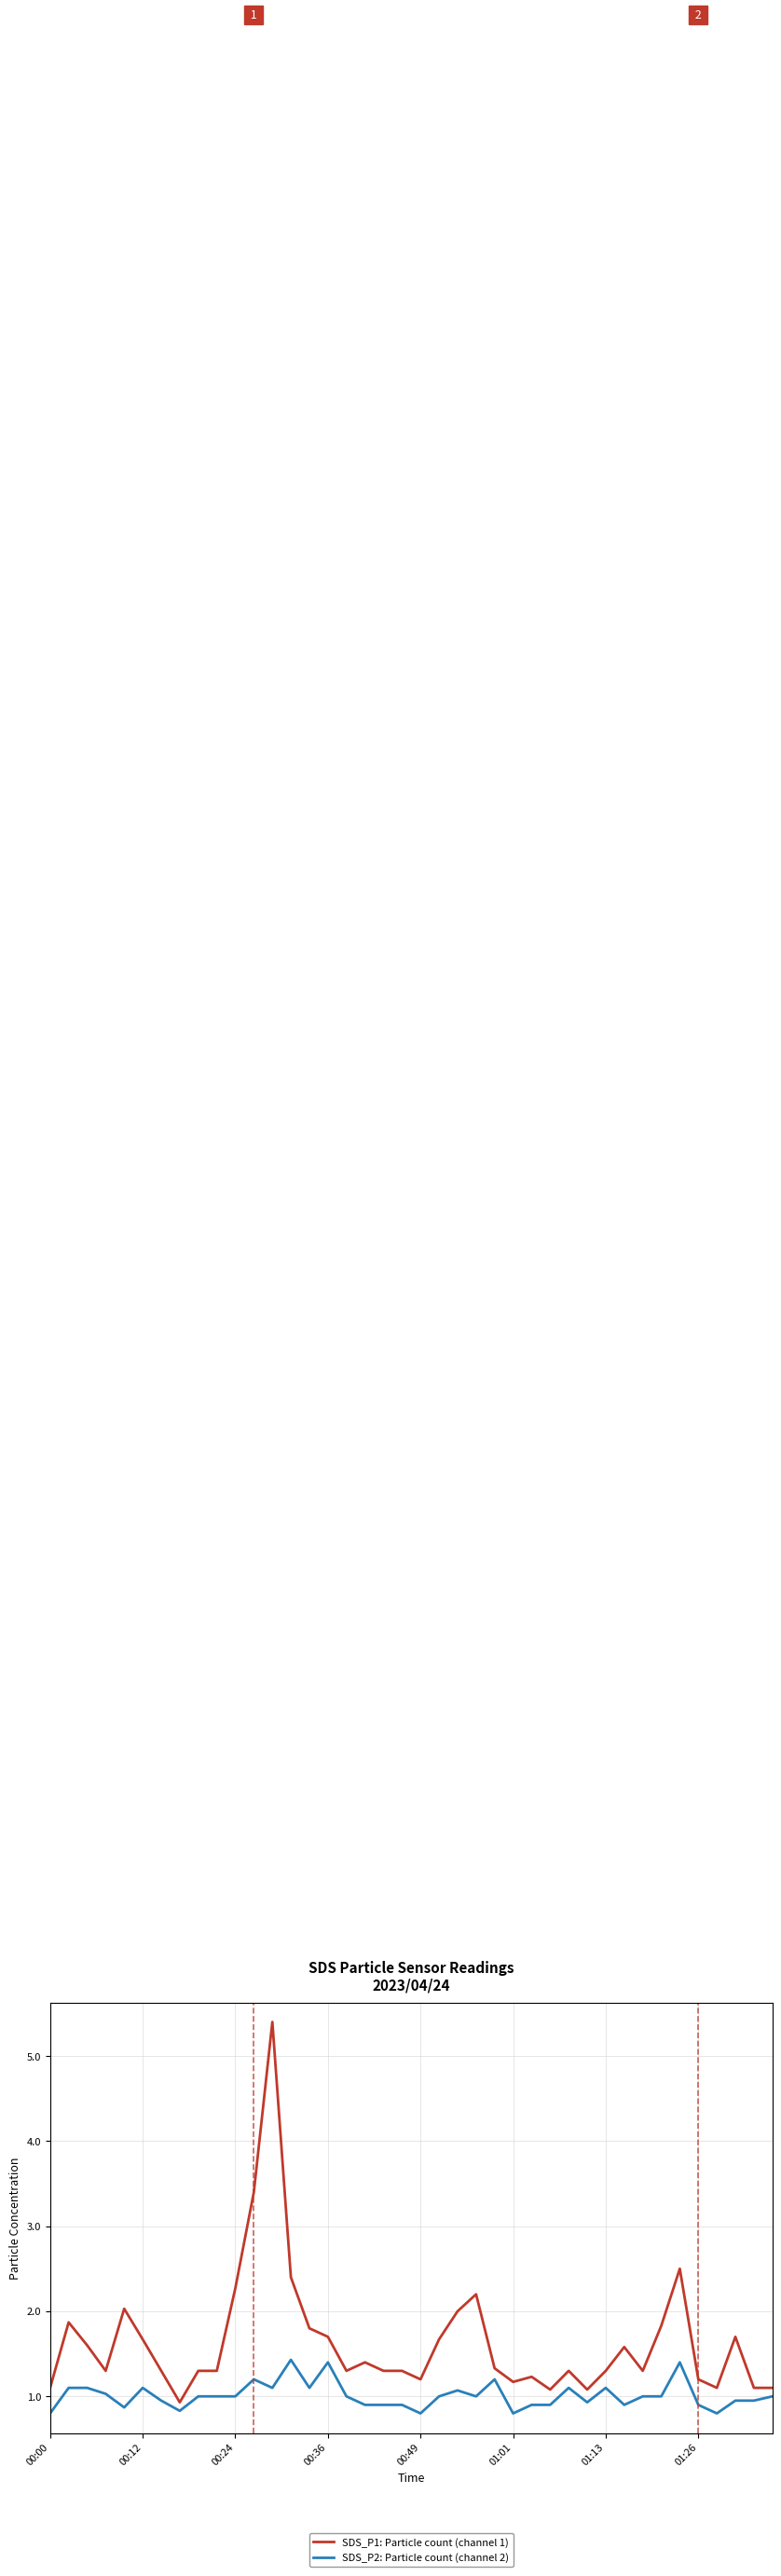

Rank the series by their average value, from highest to lowest.

SDS_P1: Particle count (channel 1), SDS_P2: Particle count (channel 2)